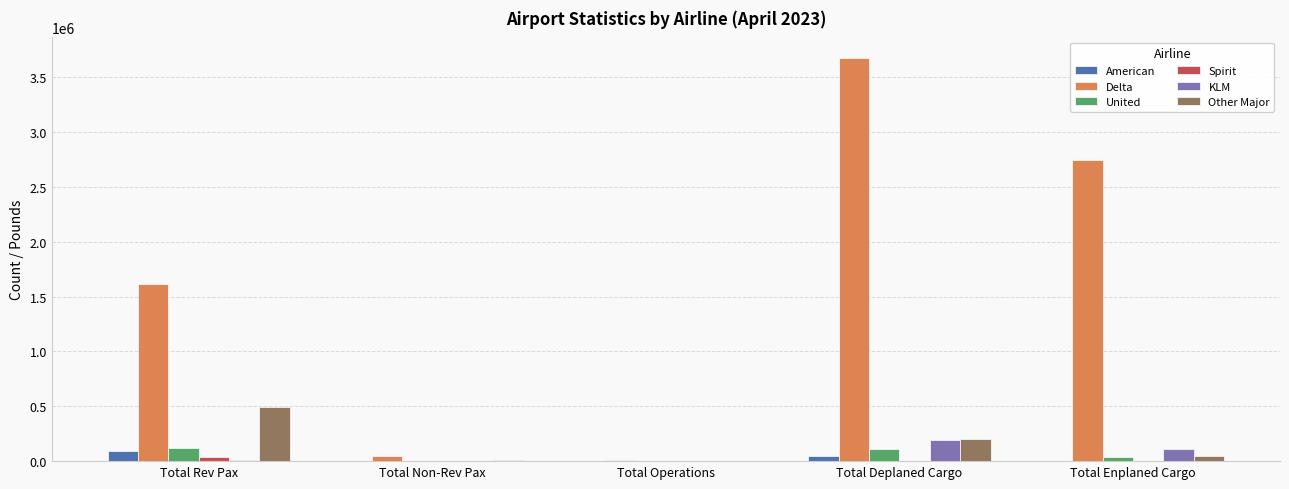

What is the sum of all United values?

275107